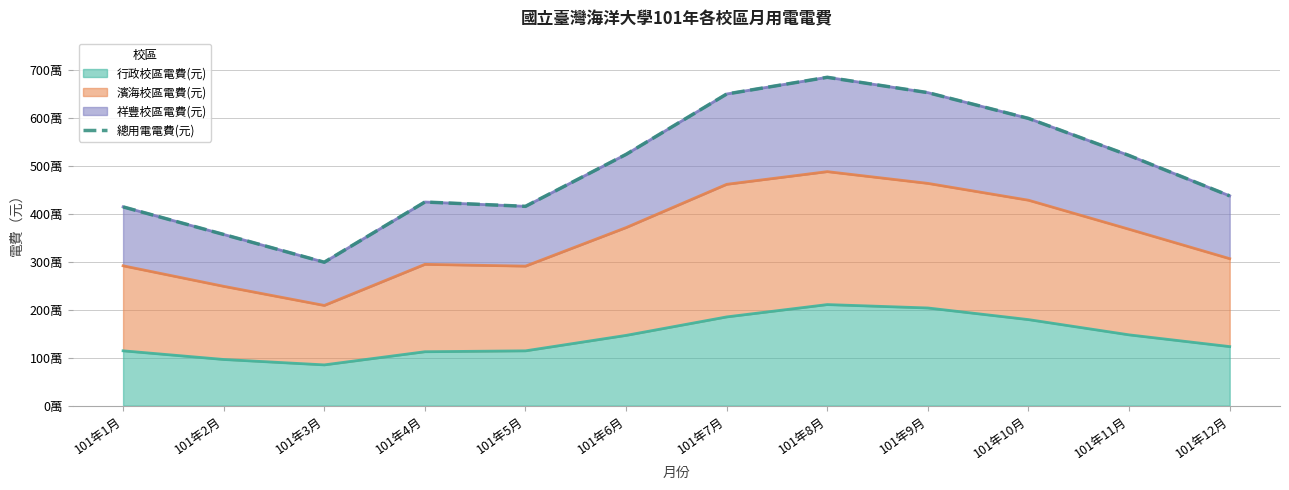

List the labels in order of value, smallest first.

101年3月, 101年2月, 101年1月, 101年5月, 101年4月, 101年12月, 101年11月, 101年6月, 101年10月, 101年7月, 101年9月, 101年8月